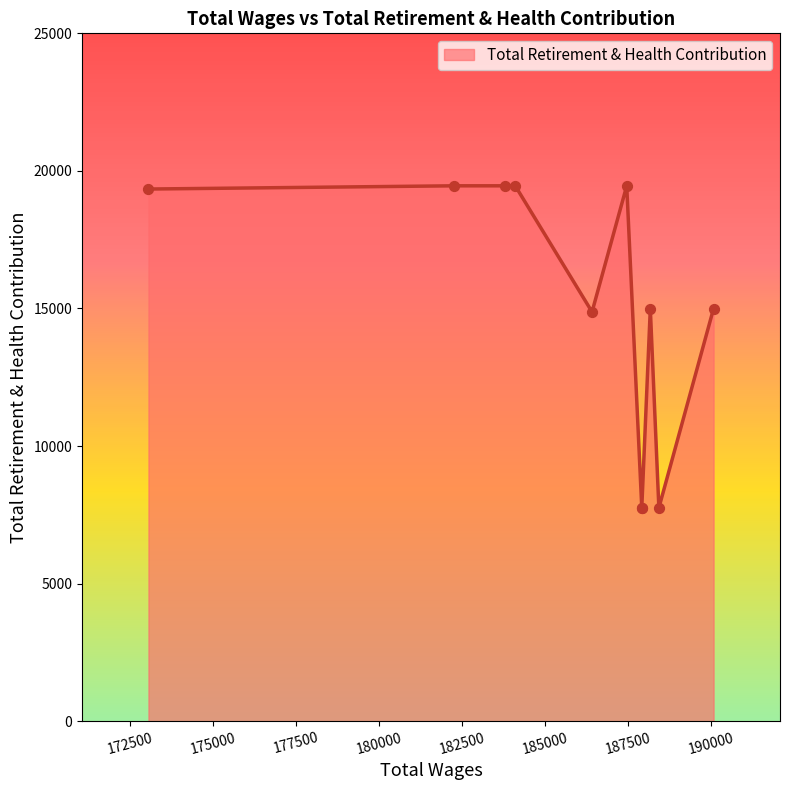

Which has a higher value, 173059.4 or 188426.65?

173059.4